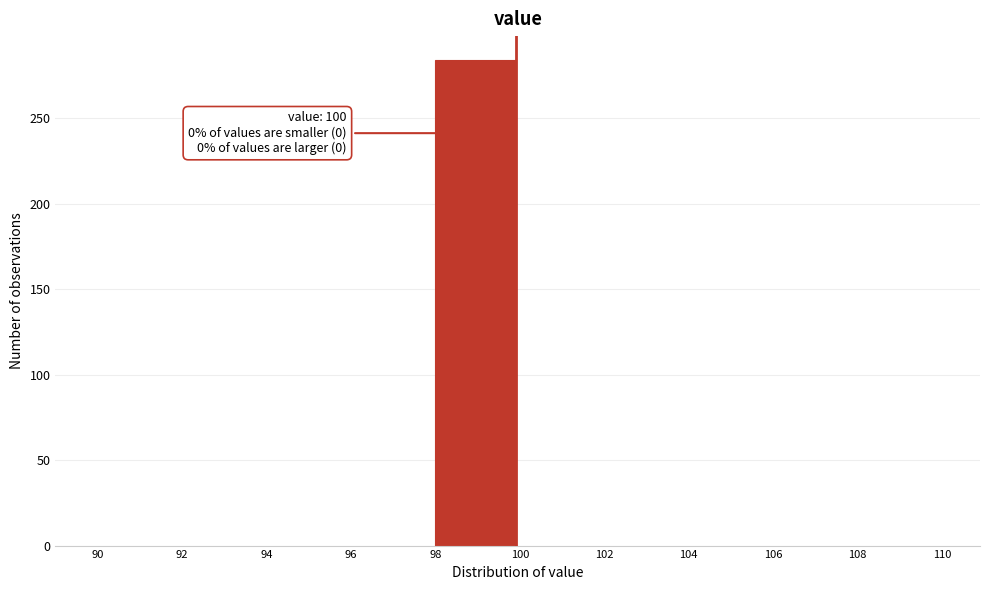

Over which range of the x-axis is the bar tallest?

98 to 100